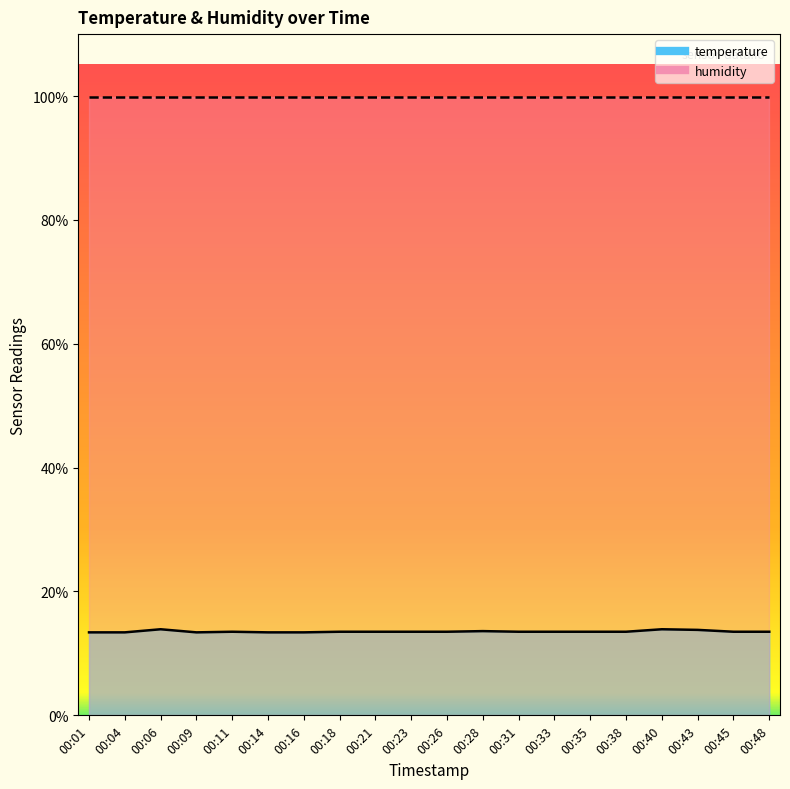

Reading left to right, transcribe all the data shown in this chart.

13.4	13.4	13.9	13.4	13.5	13.4	13.4	13.5	13.5	13.5	13.5	13.6	13.5	13.5	13.5	13.5	13.9	13.8	13.5	13.5